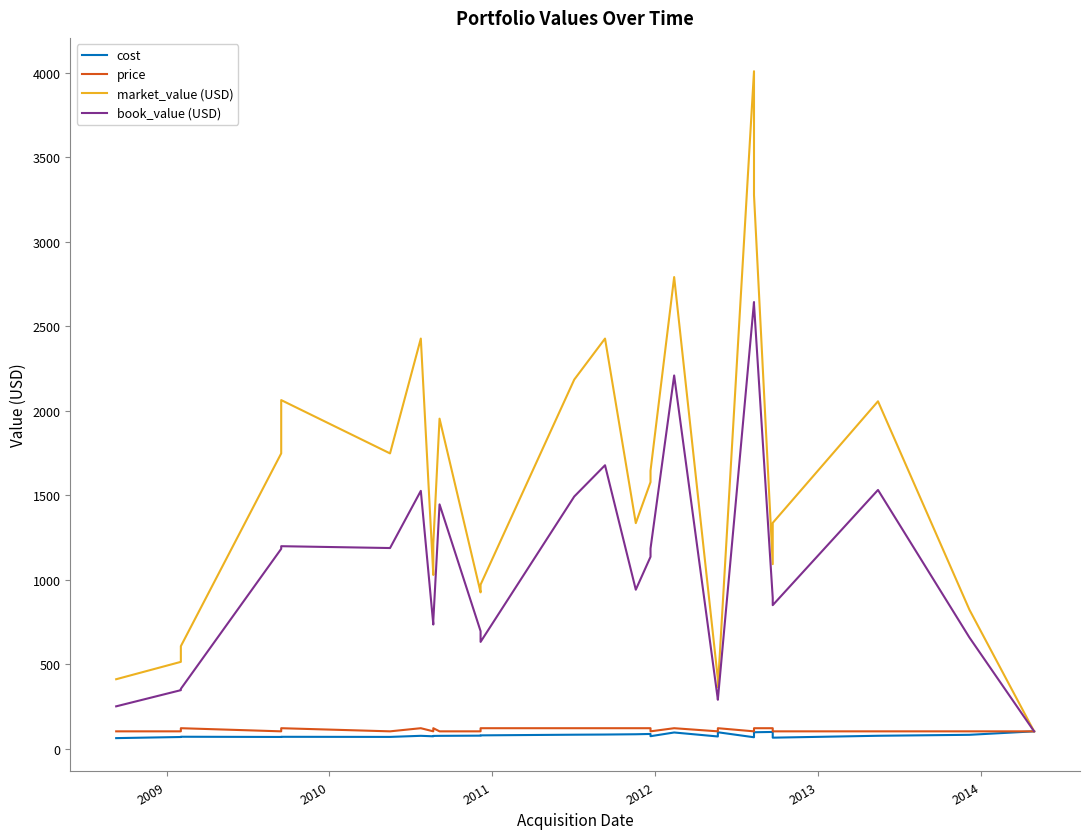

Does the chart display data point markers on the line(s)?

No